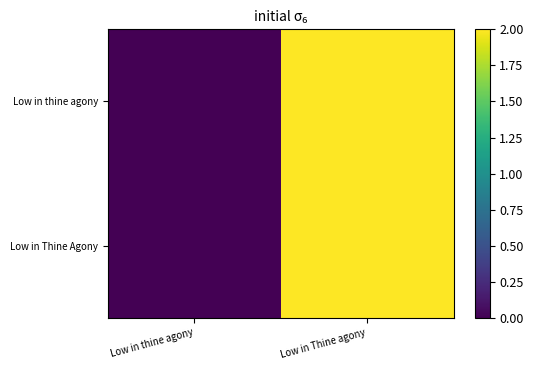

At which category is the sum across all series the highest?

Low in Thine agony